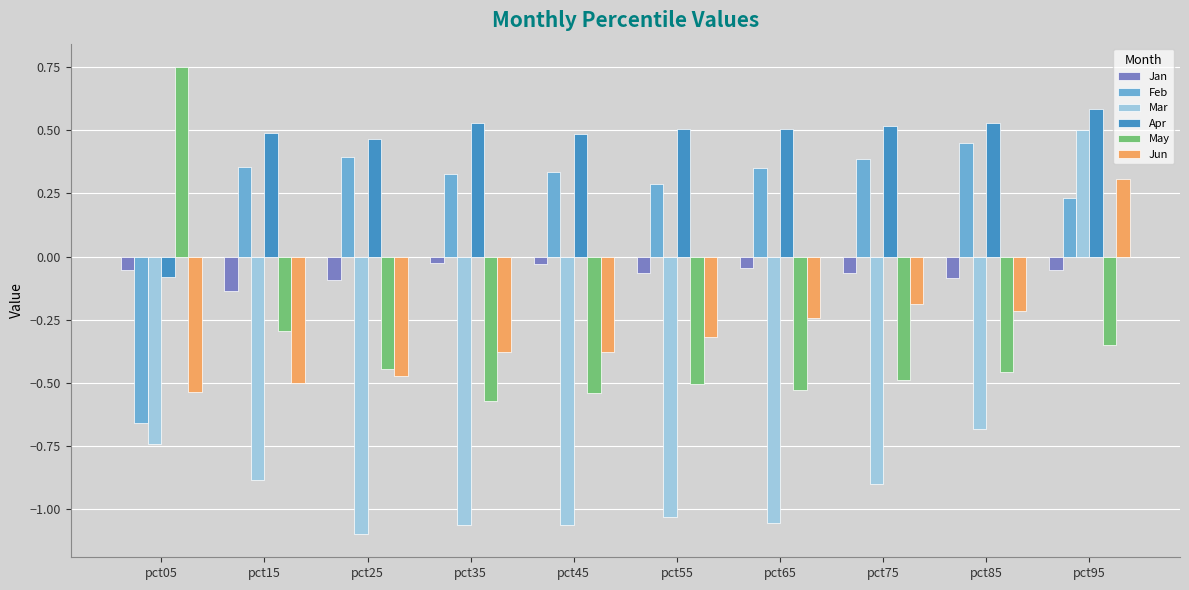

Rank the series by their maximum value, from lowest to highest.

Jan, Jun, Feb, Mar, Apr, May